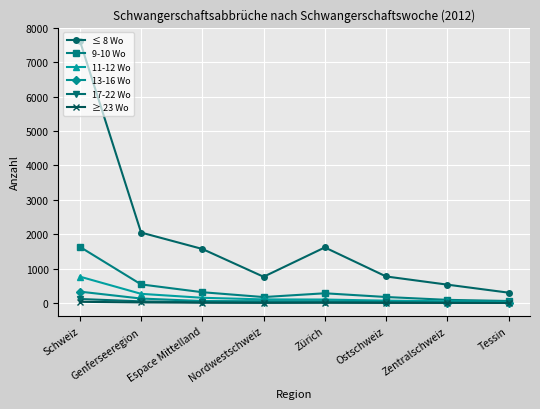

Is it true that ≤ 8 Wo equals 7622 at Schweiz?

True